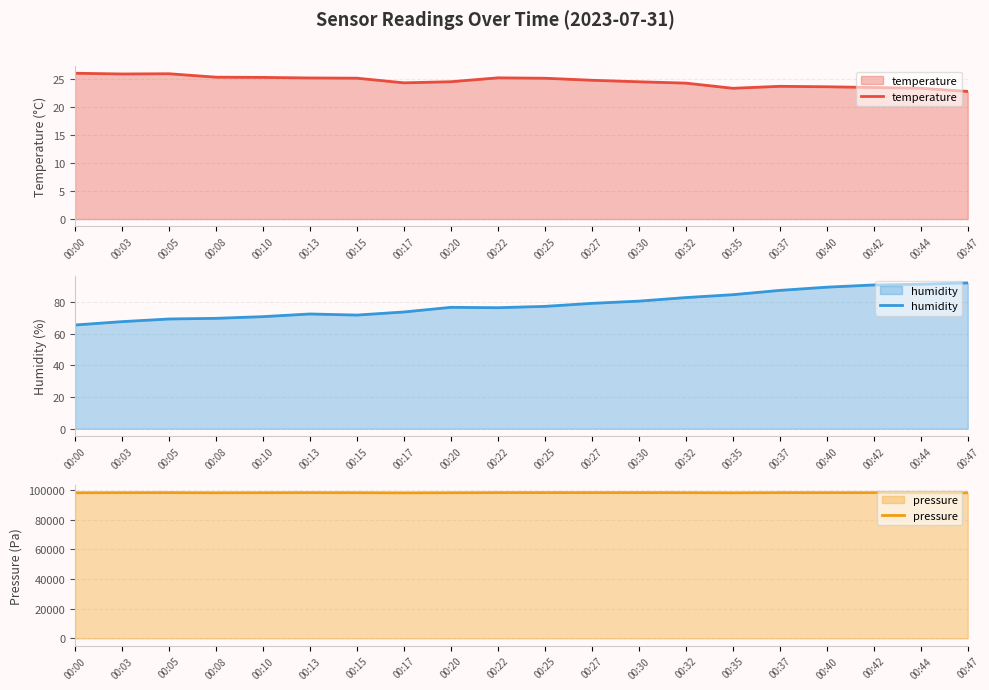

Does the chart display data point markers on the line(s)?

No